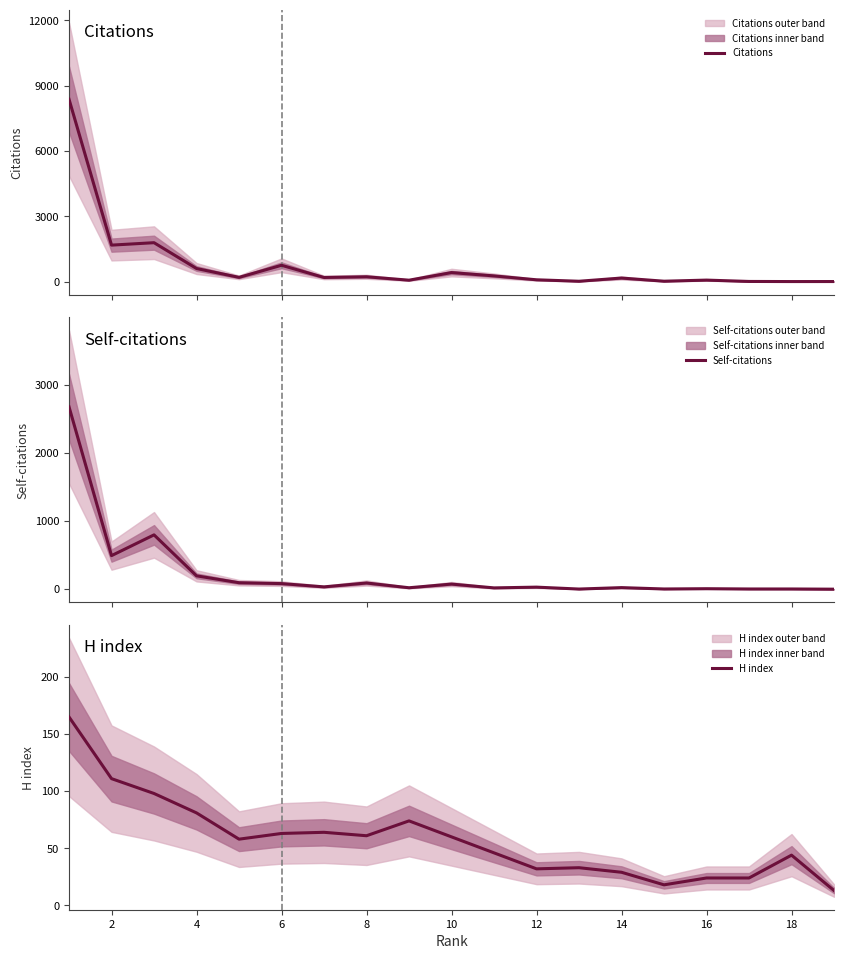

Reading left to right, extract all data points from this chart.

Citations: 8379	1677	1789	602	196	751	191	223	66	416	263	84	17	165	19	70	8	3	4
Self-citations: 2679	493	798	196	95	82	34	91	21	75	19	30	2	23	3	7	3	3	0
H index: 165	111	98	81	58	63	64	61	74	60	46	32	33	29	18	24	24	44	13